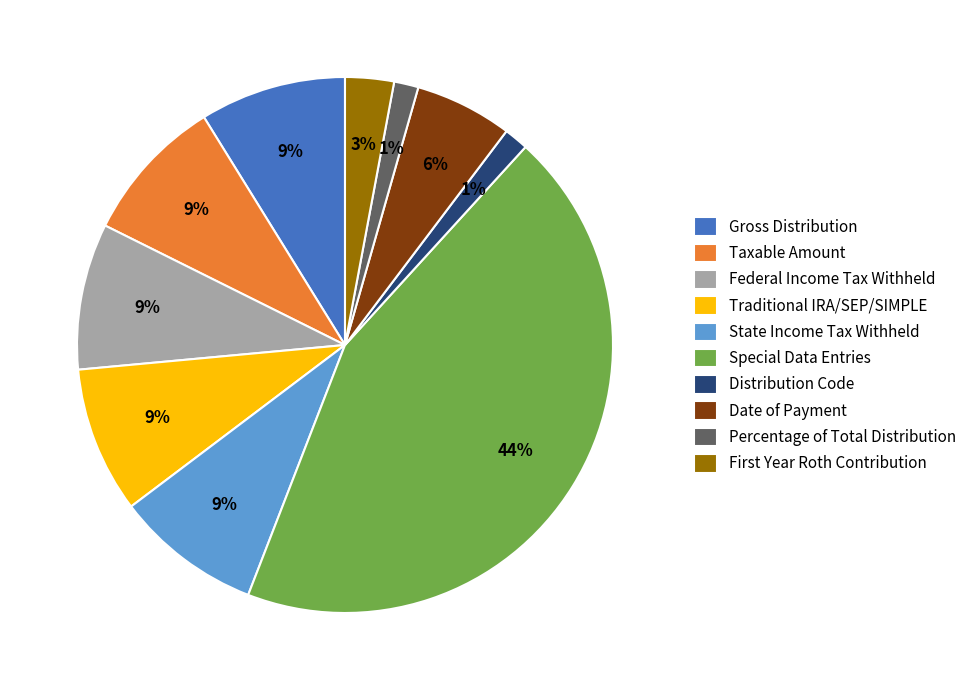

Which slice is the largest?

Special Data Entries